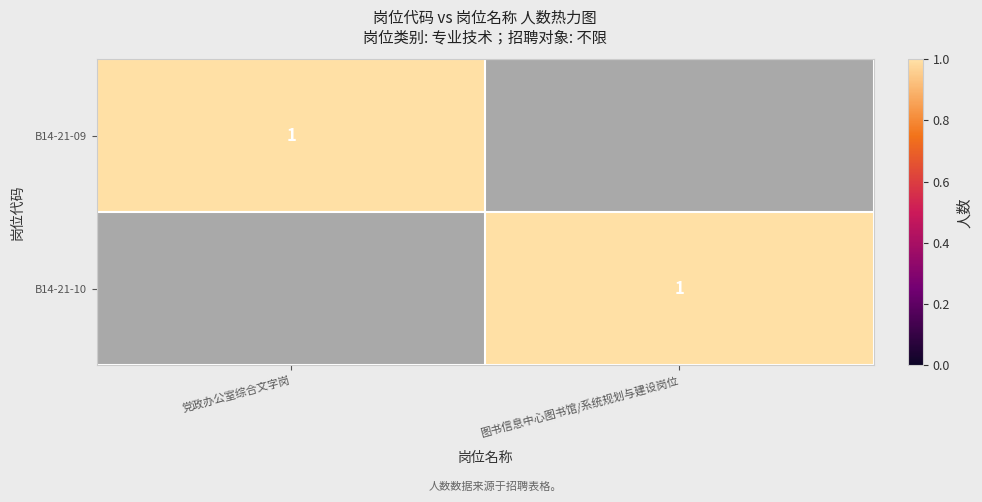

Is it true that B14-21-09 equals 2 at 党政办公室综合文字岗?

False